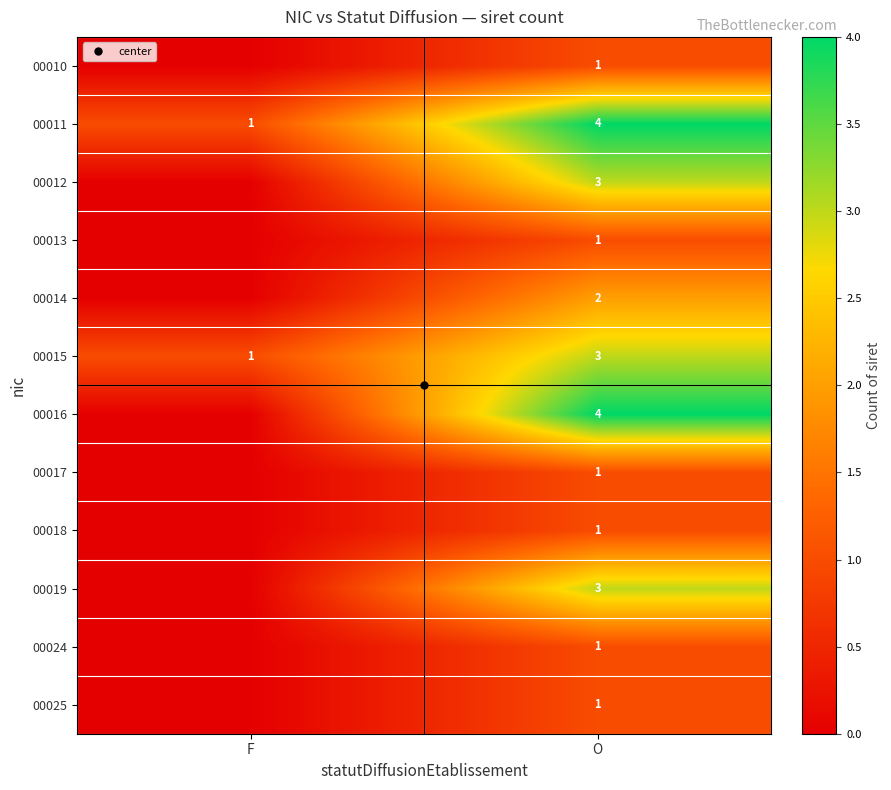

The 00019 series shows 1 at F. True or false?

False